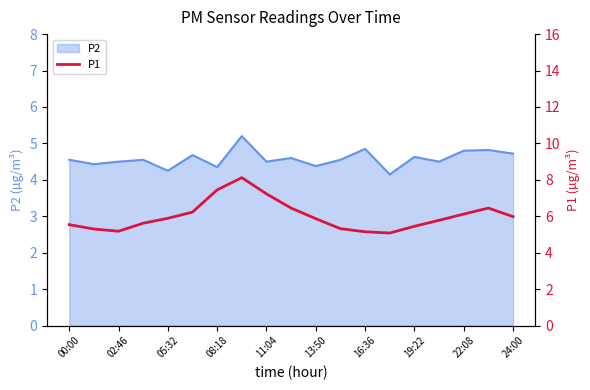

True or false: P2 has a value of 3.1 at 24:00.

False